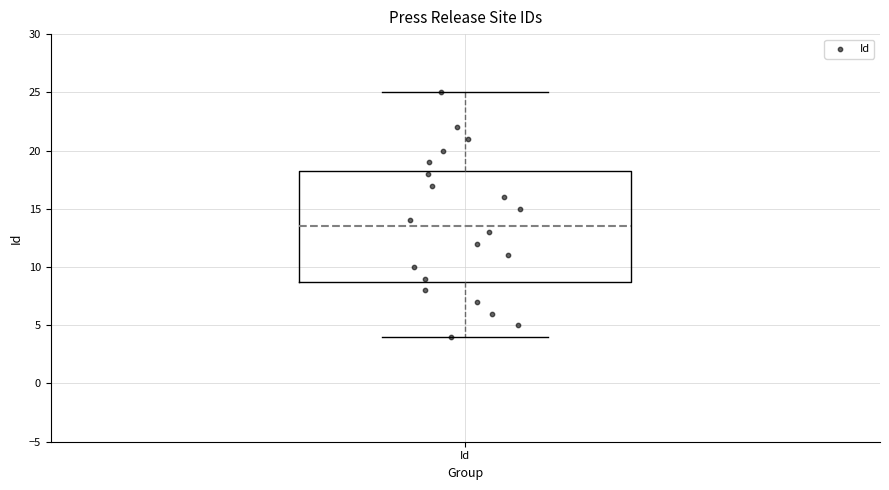

Transcribe this box plot: give where the median line is, the range the box spans, and where the two whiskers end, as read against the y-axis. The values are not printed on the chart, so give them approximately, as read against the axis.

median 13.5, box 9.0 to 18.5, whiskers 4.0 to 25.0